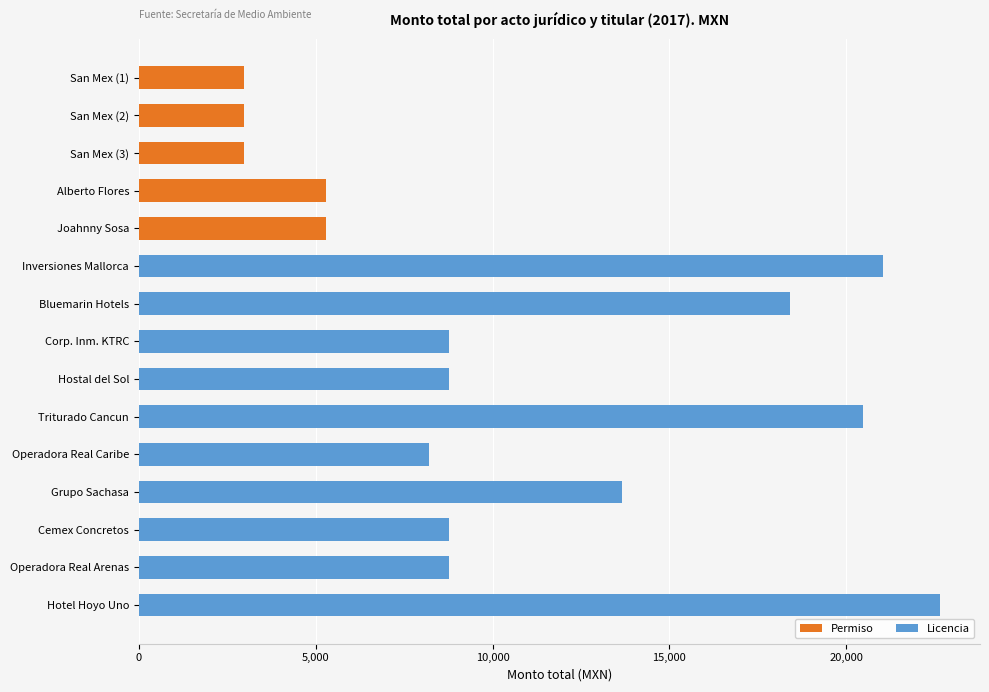

What is the maximum value for Permiso?

5284.0